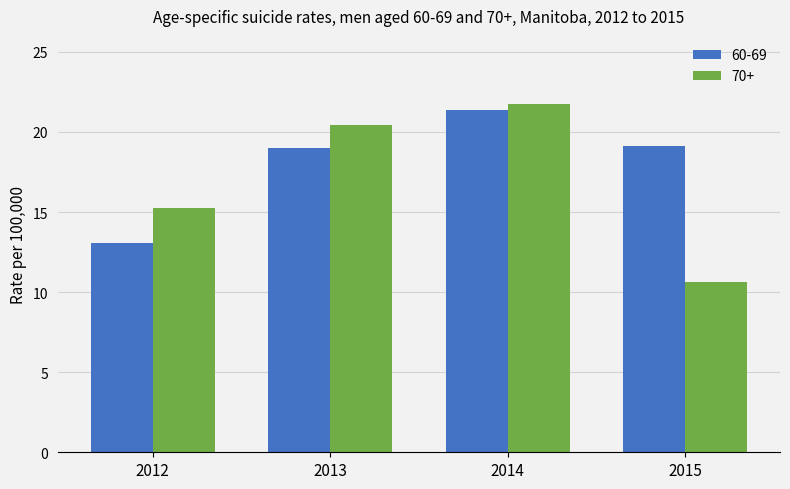

Read the 60-69 value at 2014.

21.4